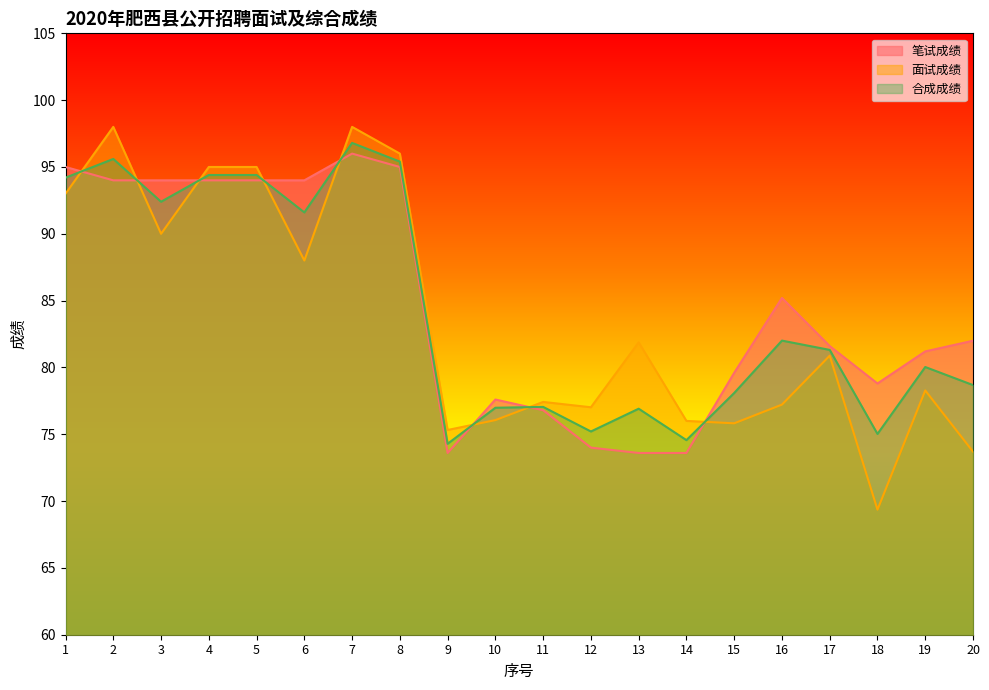

True or false: 合成成绩 has more than 1 interior local peaks.

True